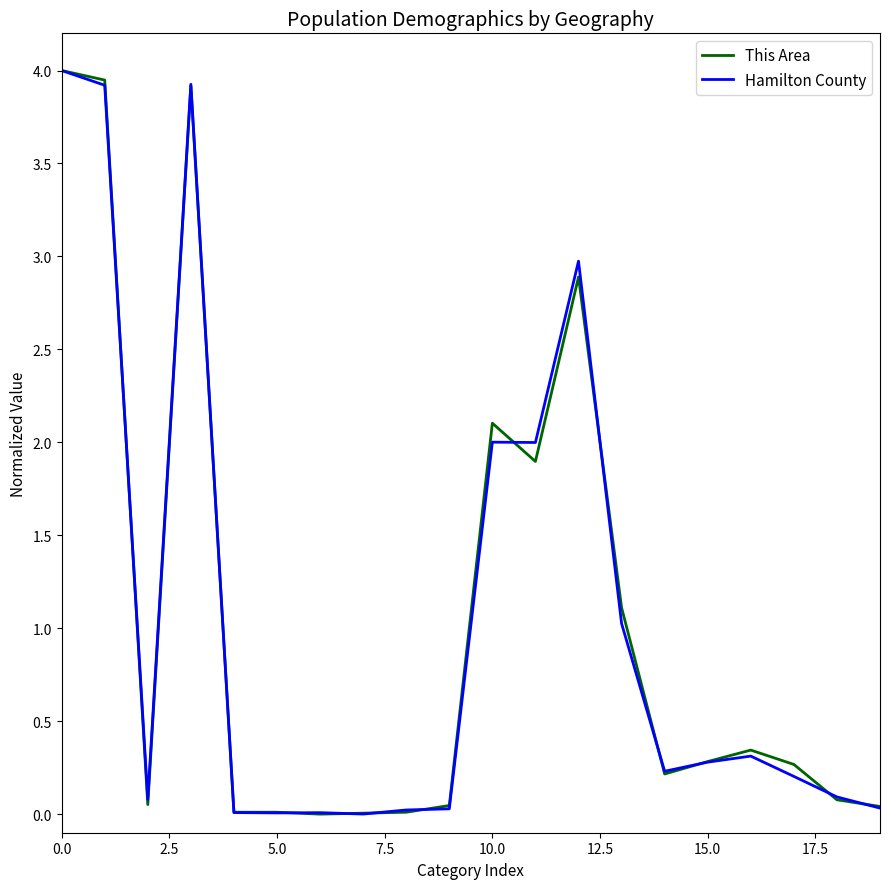

True or false: This Area and Hamilton County intersect in this chart.

True